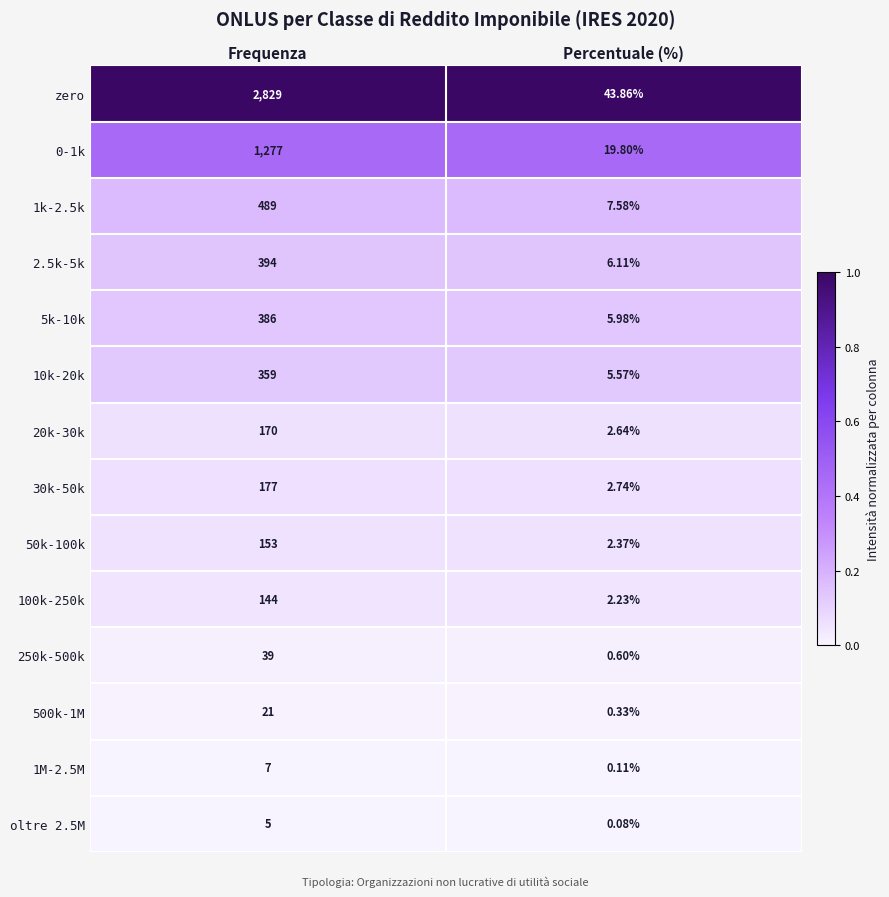

At which label is 250k-500k closest to 19?

Percentuale (%)